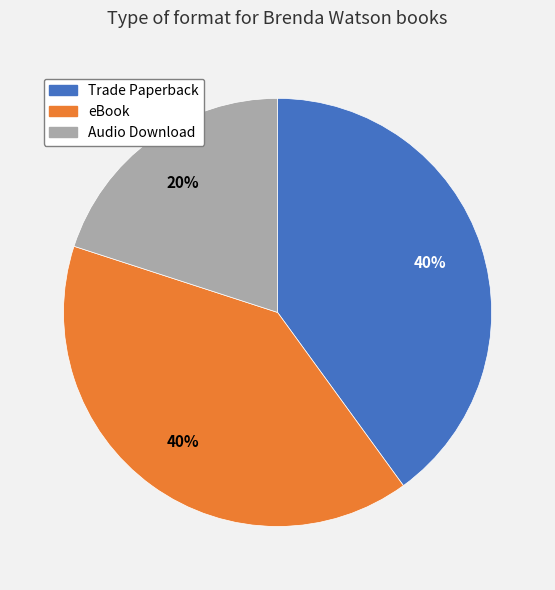

What percentage is the Audio Download slice, to the nearest percent?

20%